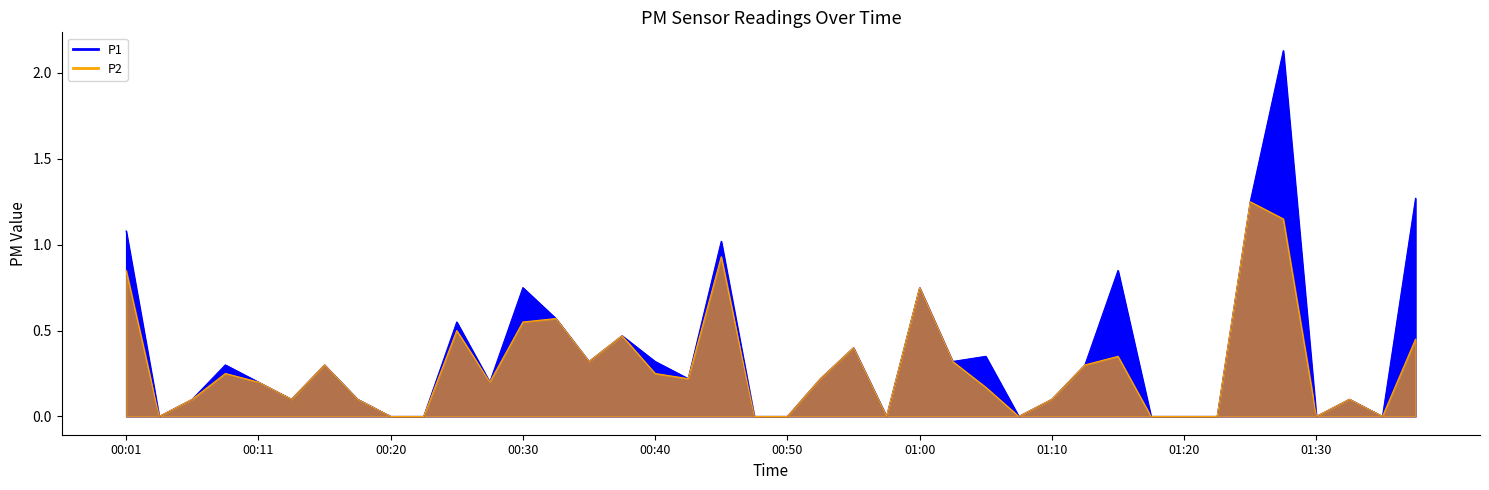

Rank the series by their average value, from highest to lowest.

P1, P2